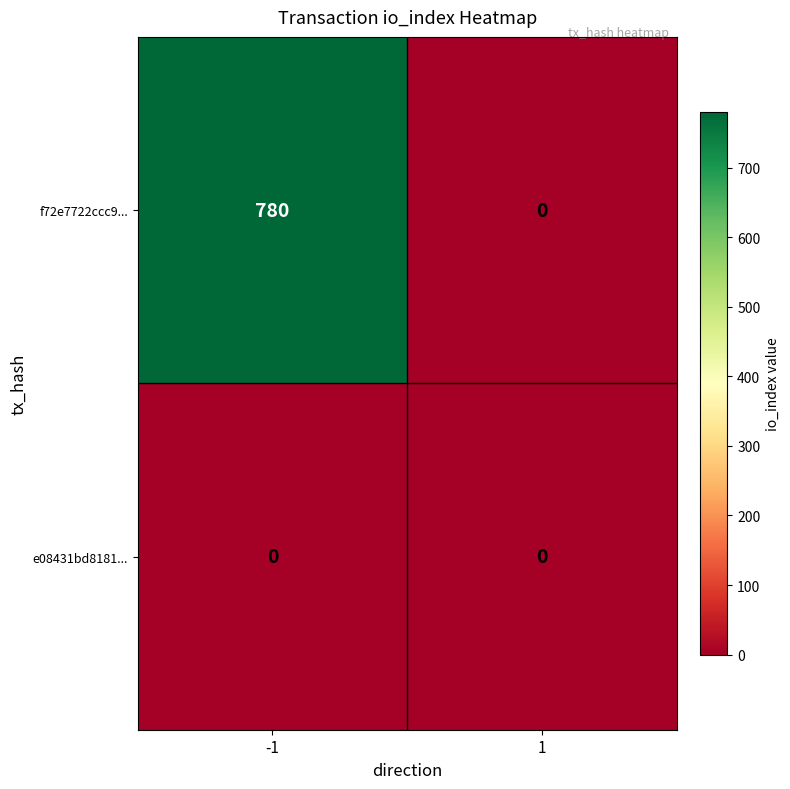

What is the difference between the highest and lowest values at -1?

780